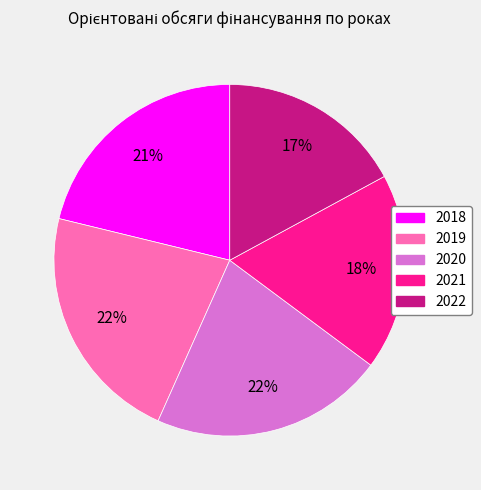

How many segments does this pie chart have?

5